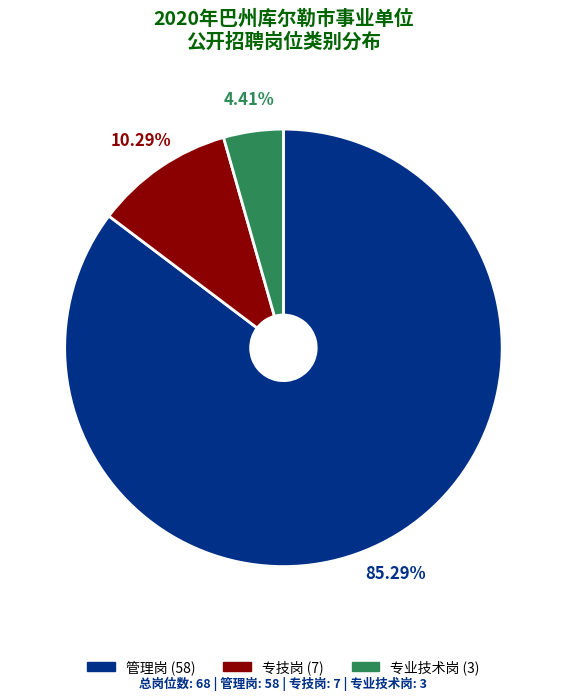

Which category has the biggest portion of the pie?

管理岗